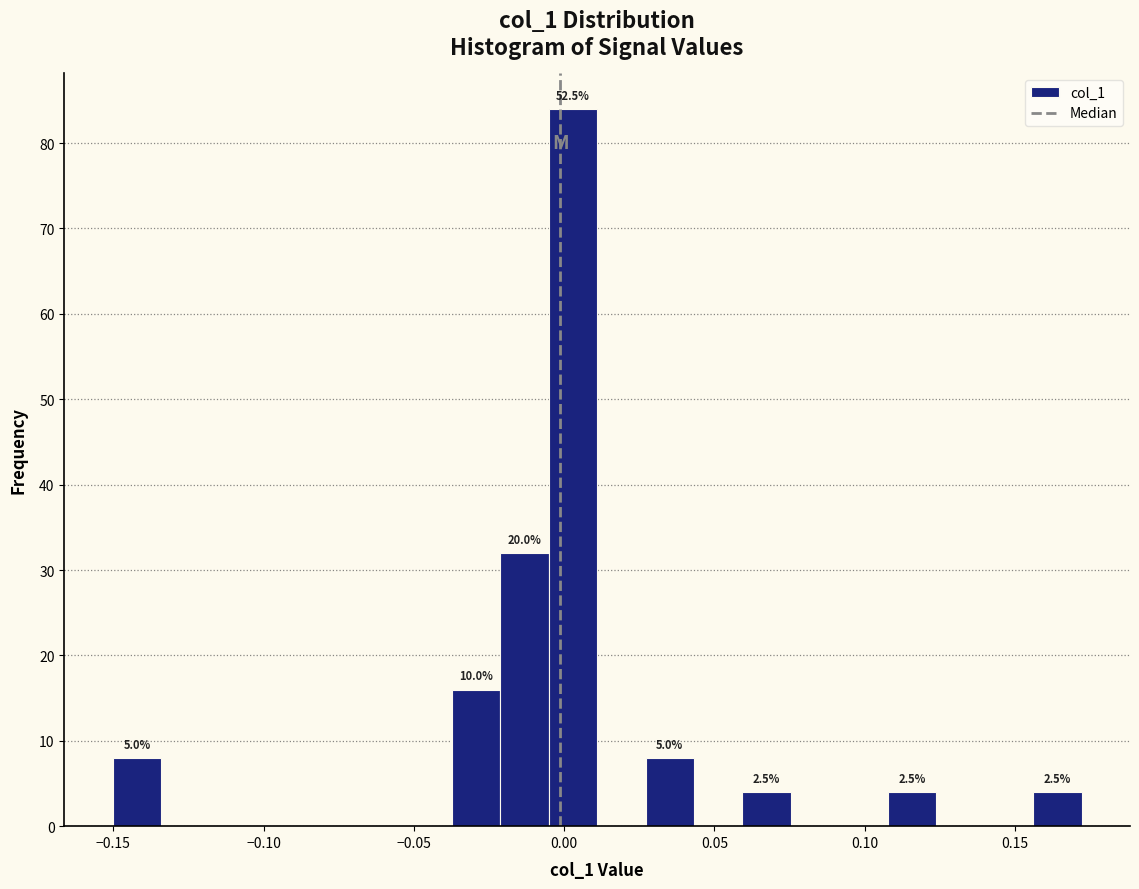

Read against the x-axis, roughly where is the centre of the tallest bar?

0.005